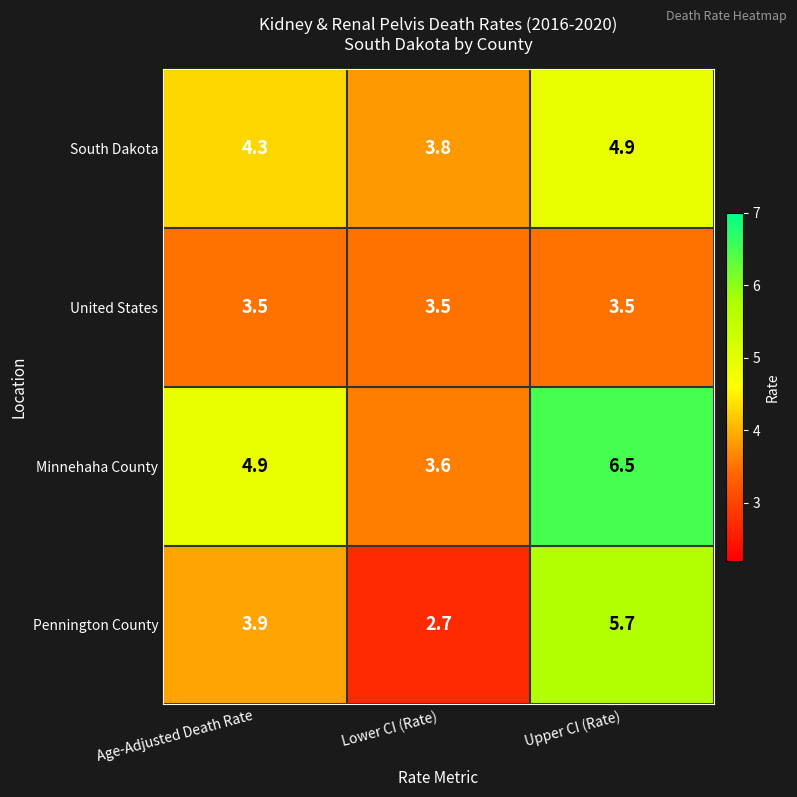

How many distinct data groups are displayed?

4